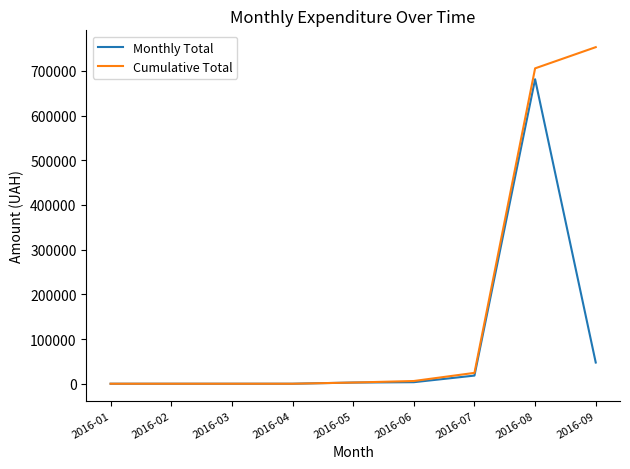

Which series has the largest total across all categories?

Cumulative Total